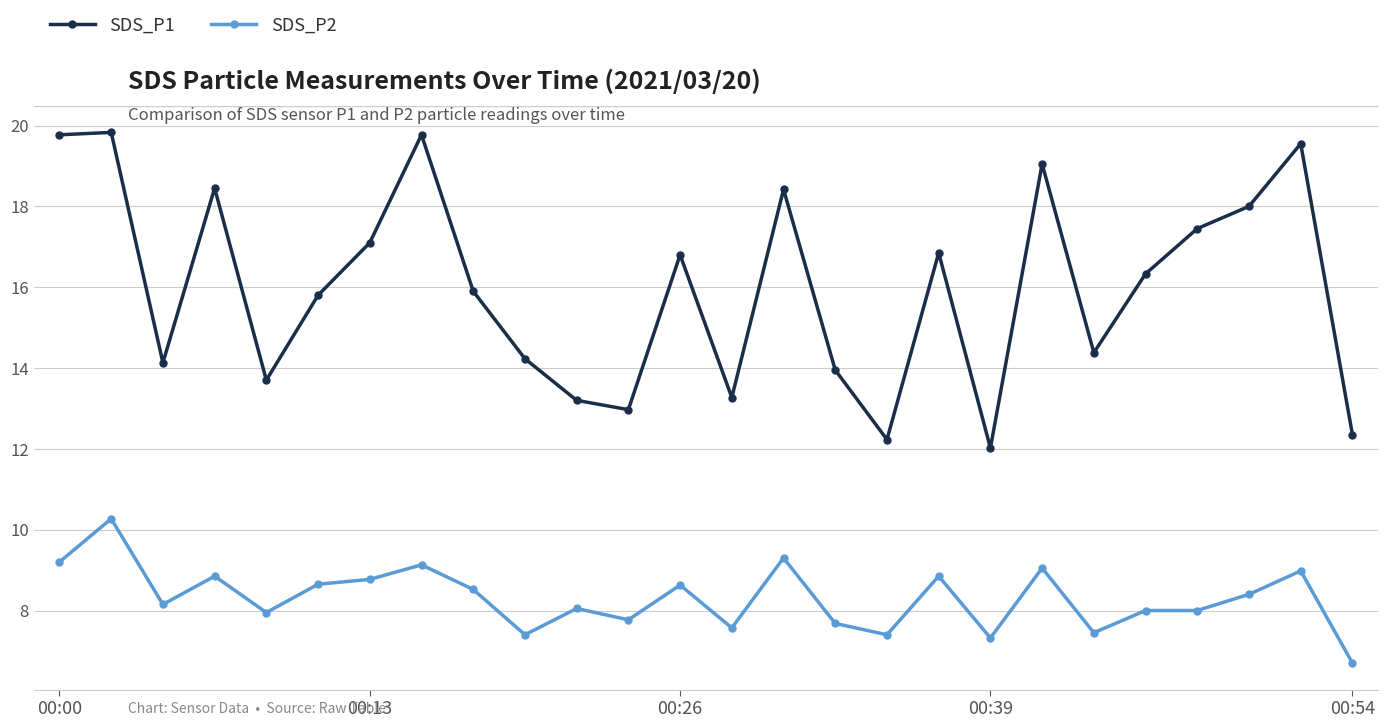

What is the value of the SDS_P2 point at the 6th from the left?

8.7